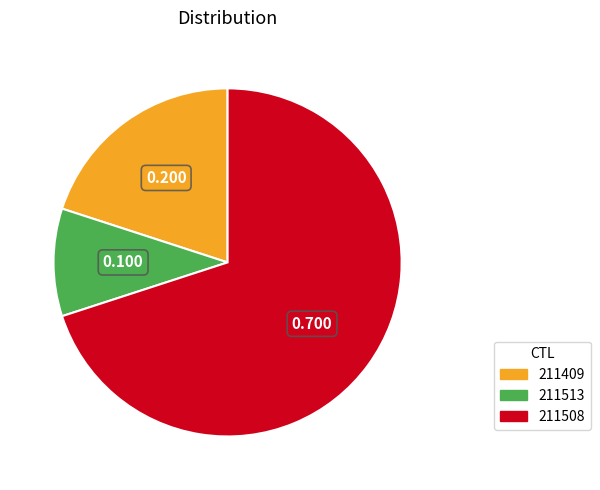

Count the number of slices in the pie.

3